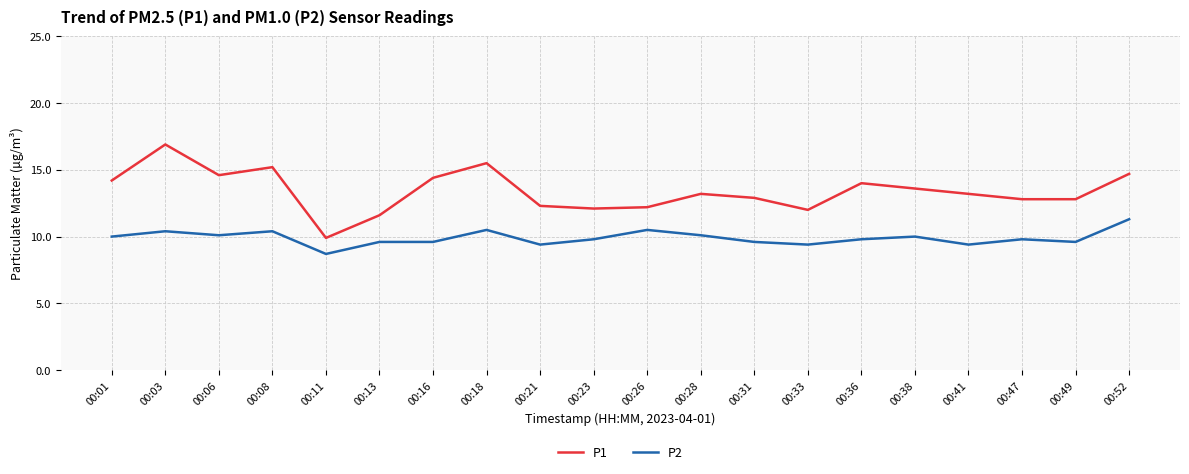

Which series has the largest total across all categories?

P1